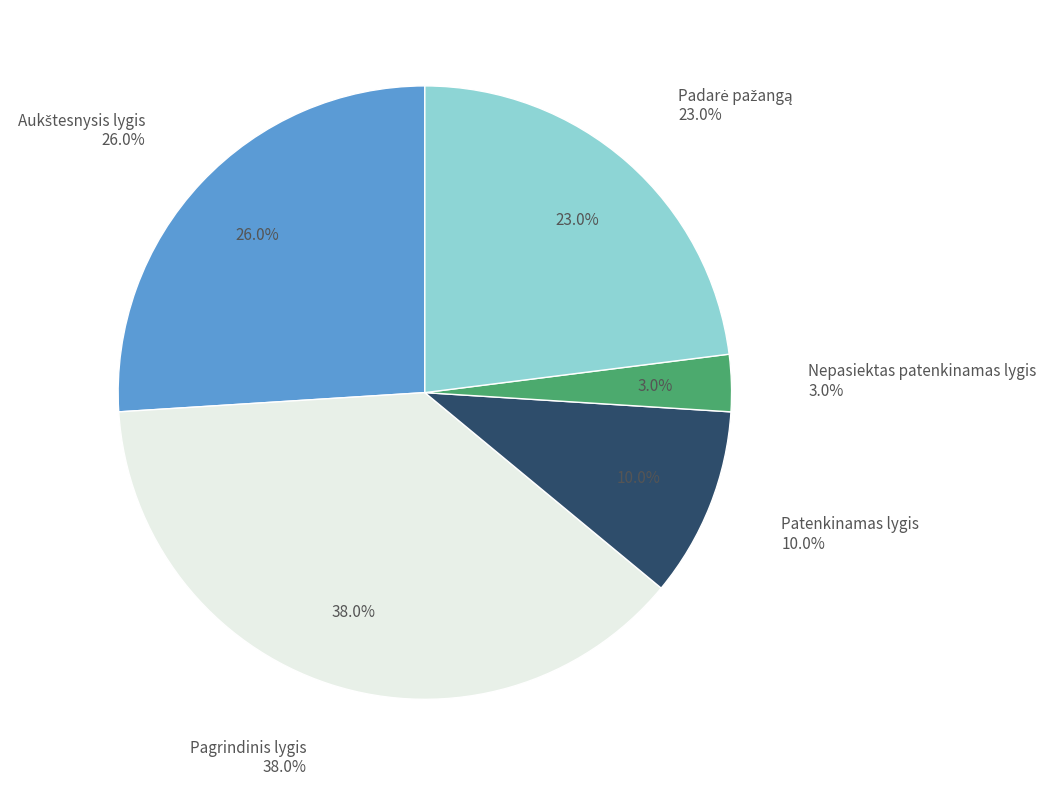

Does Nepasiektas patenkinamas lygis represent more than half of the total?

No